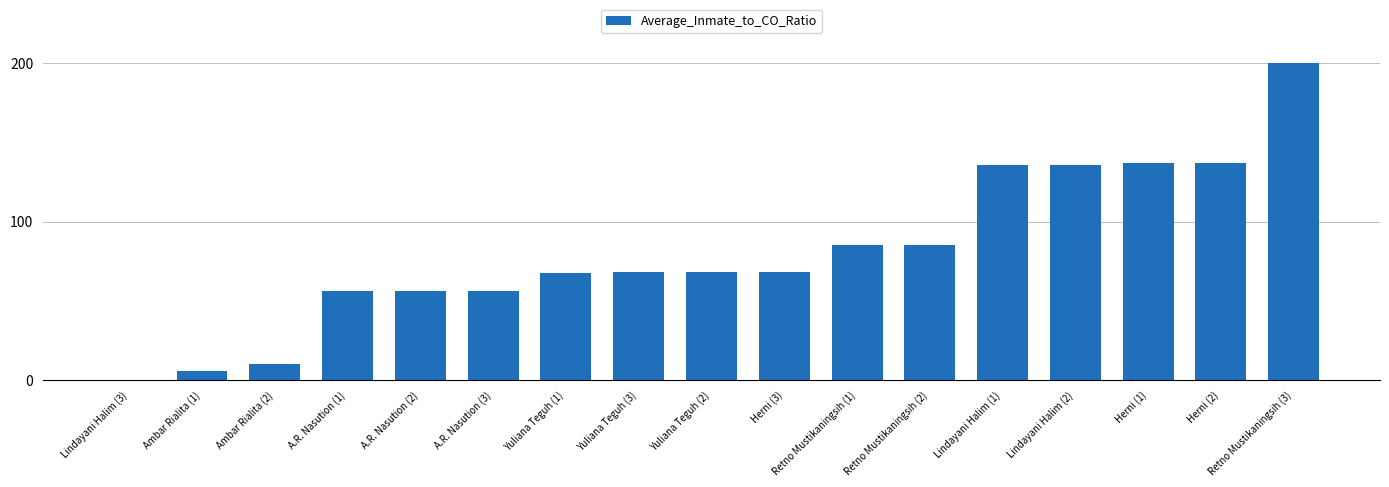

What is the sum of the values at Herni (2) and Lindayani Halim (1)?

272.4